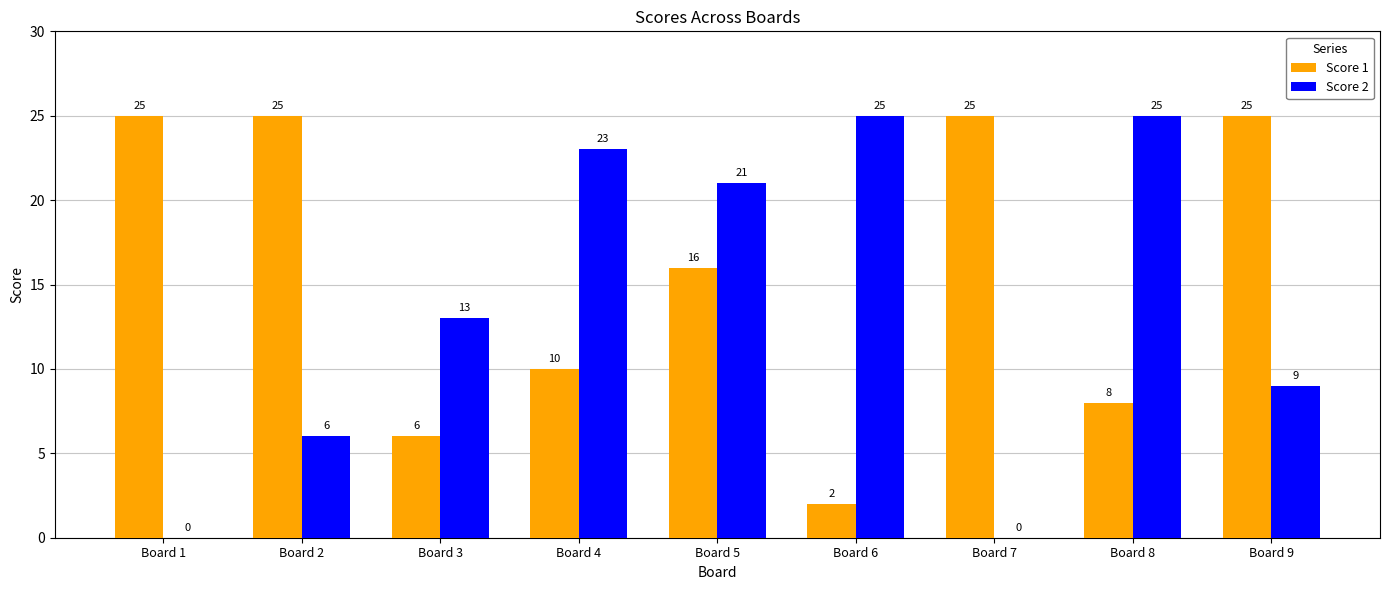

The value of Score 2 at Board 4 is 40. True or false?

False